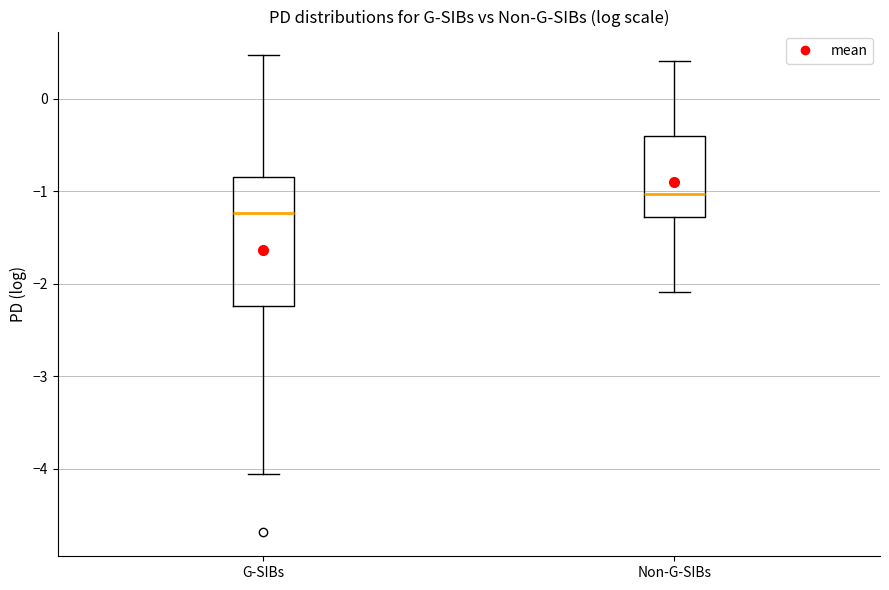

Which box is the tallest, from its lower edge to its upper edge?

G-SIBs